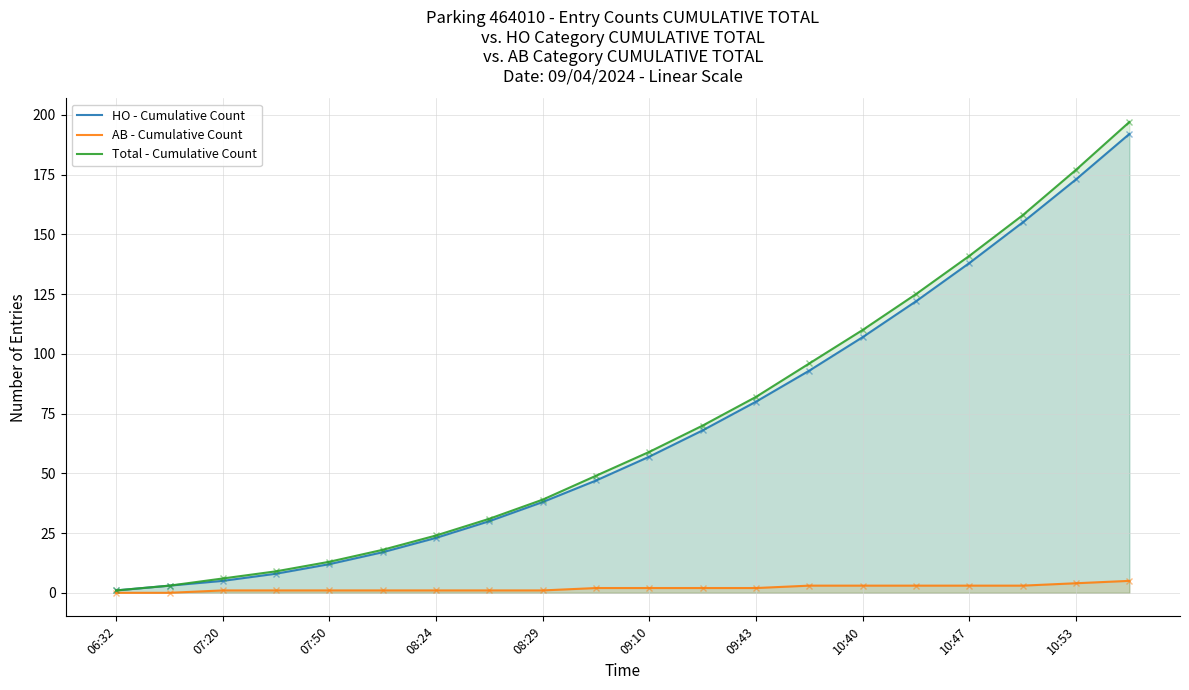

What are all the series names shown in the legend?

HO - Cumulative Count, AB - Cumulative Count, Total - Cumulative Count